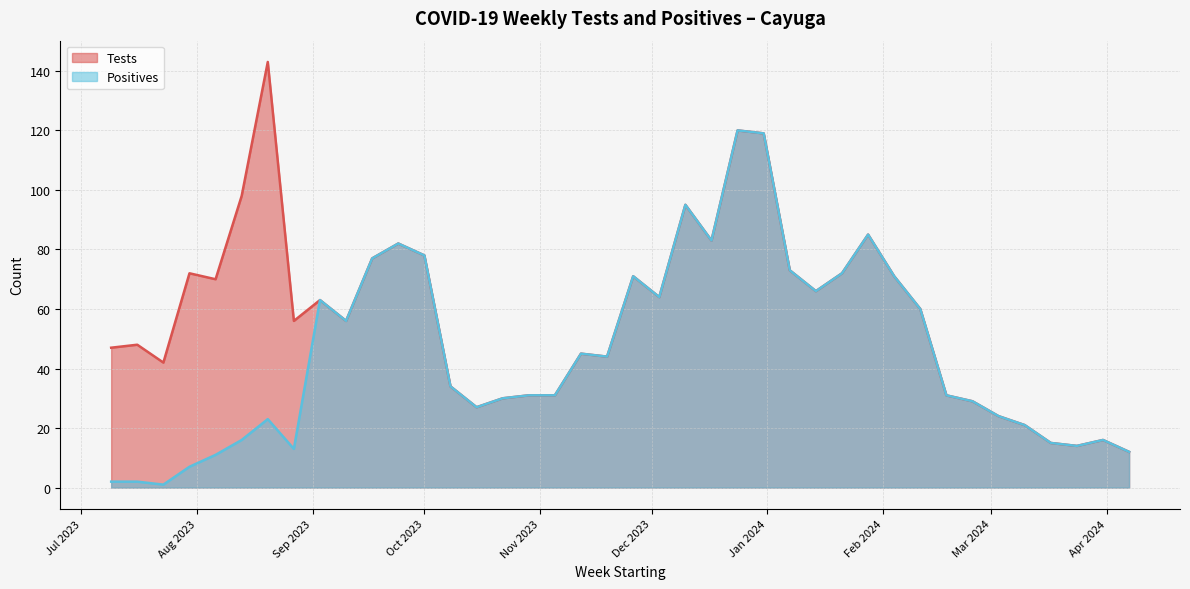

The value of Positives at 2/18/2024 is 31. True or false?

True